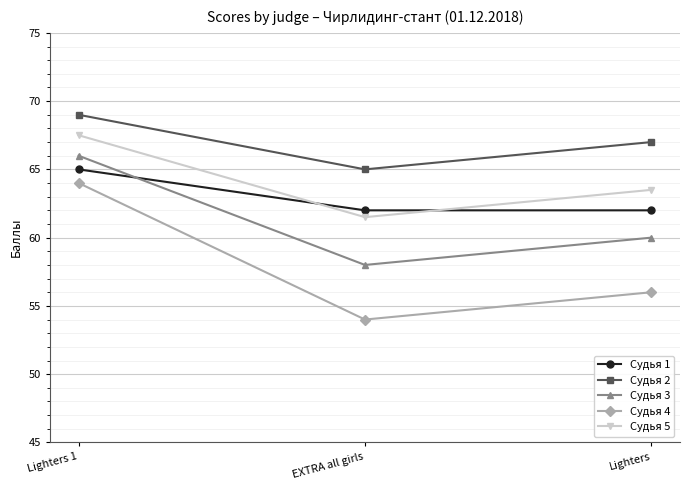

The value of Судья 5 at Lighters is 63.5. True or false?

True